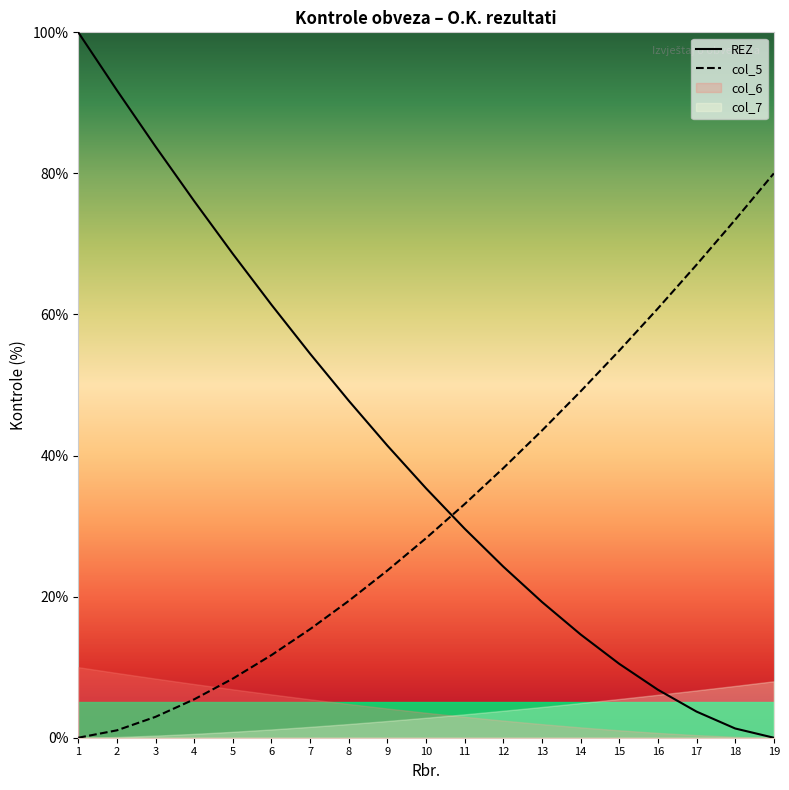

True or false: col_5 has more than 1 interior local peaks.

False